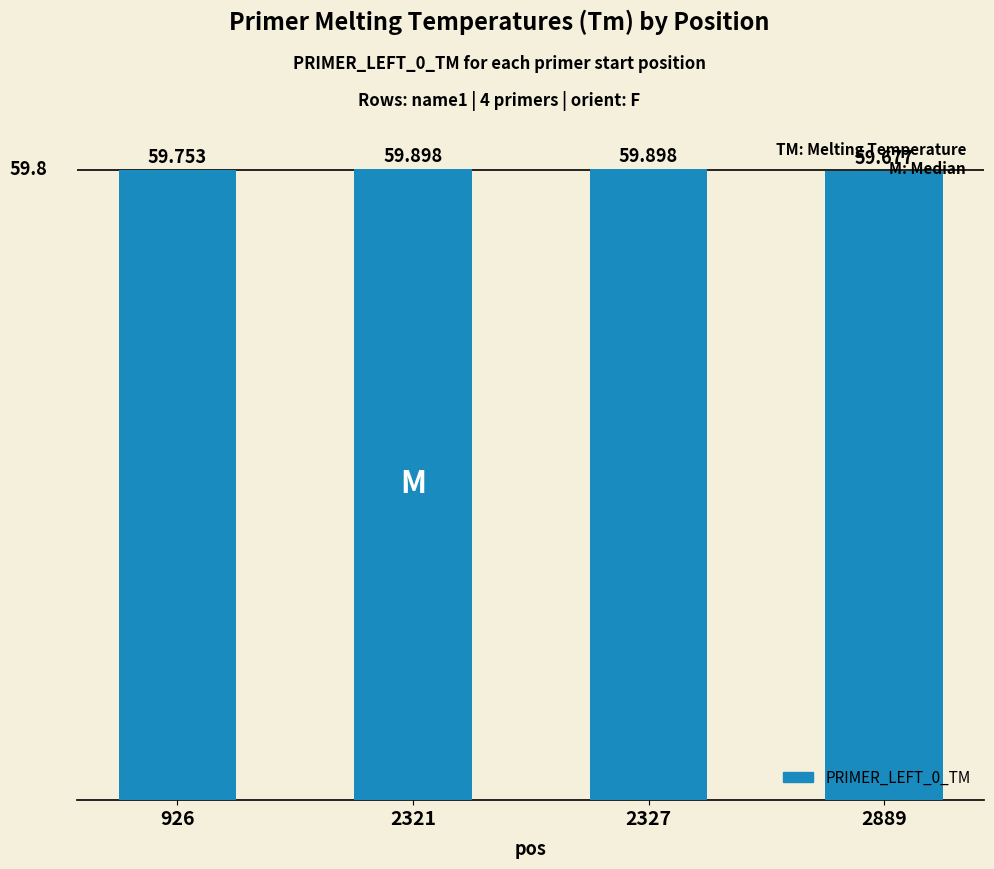

What is the ratio of the value at 2321 to the value at 2889?

1.0